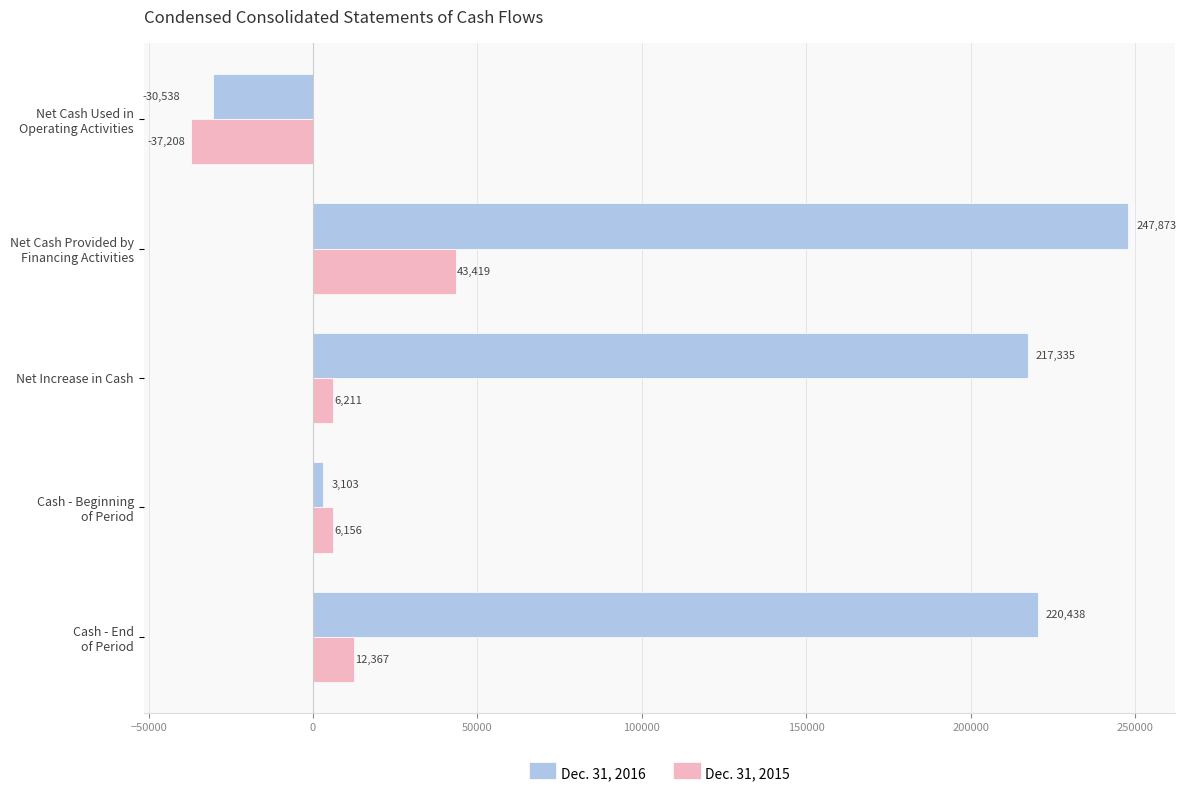

Which series has the largest total across all categories?

Dec. 31, 2016